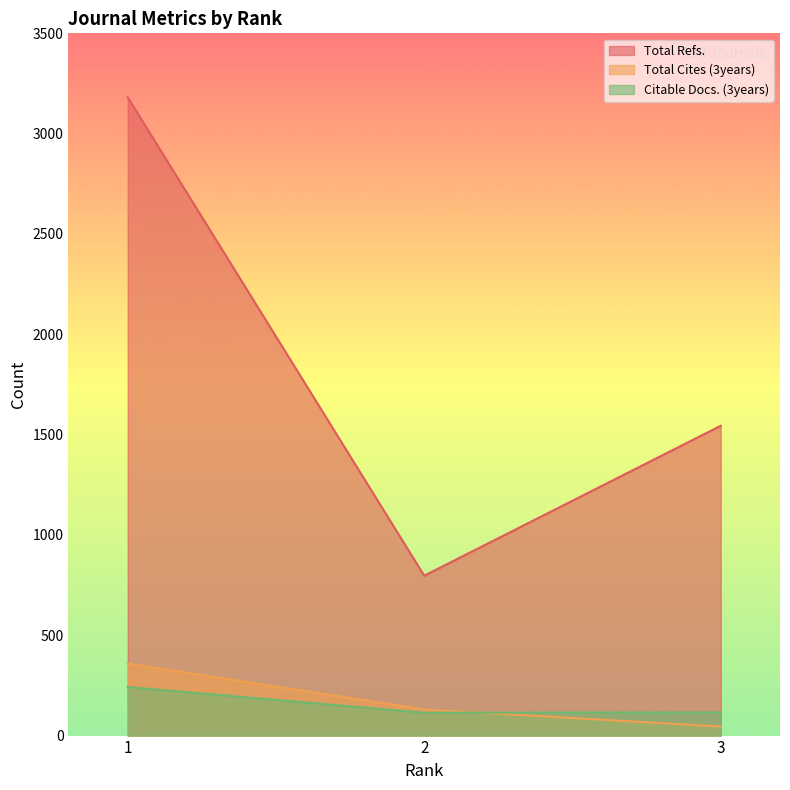

What is the minimum value shown in the chart?

45